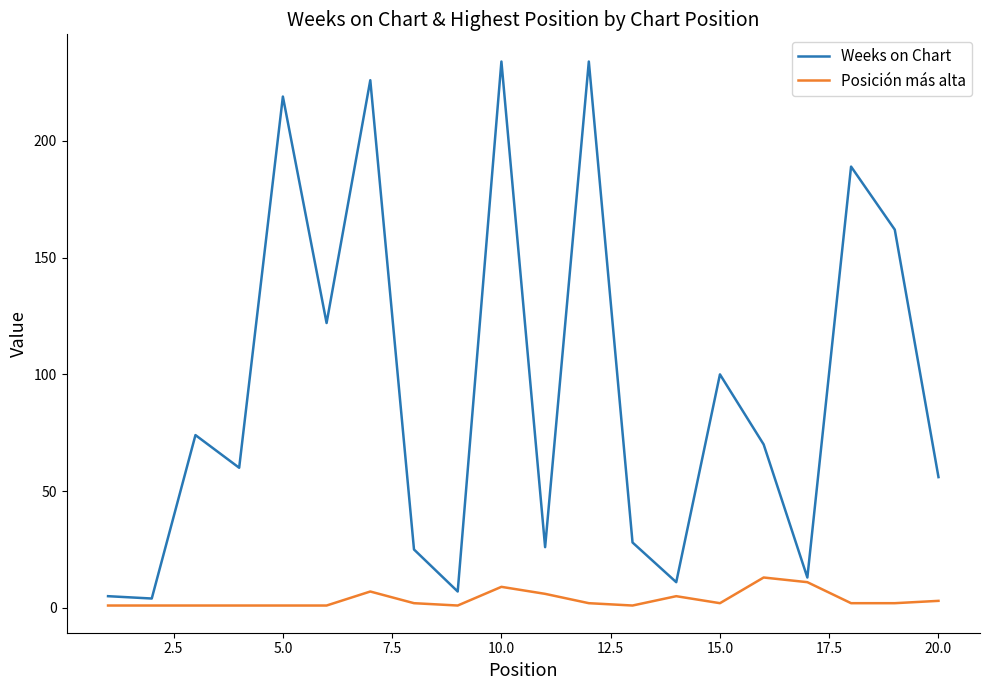

How many categories are shown in the chart?

20